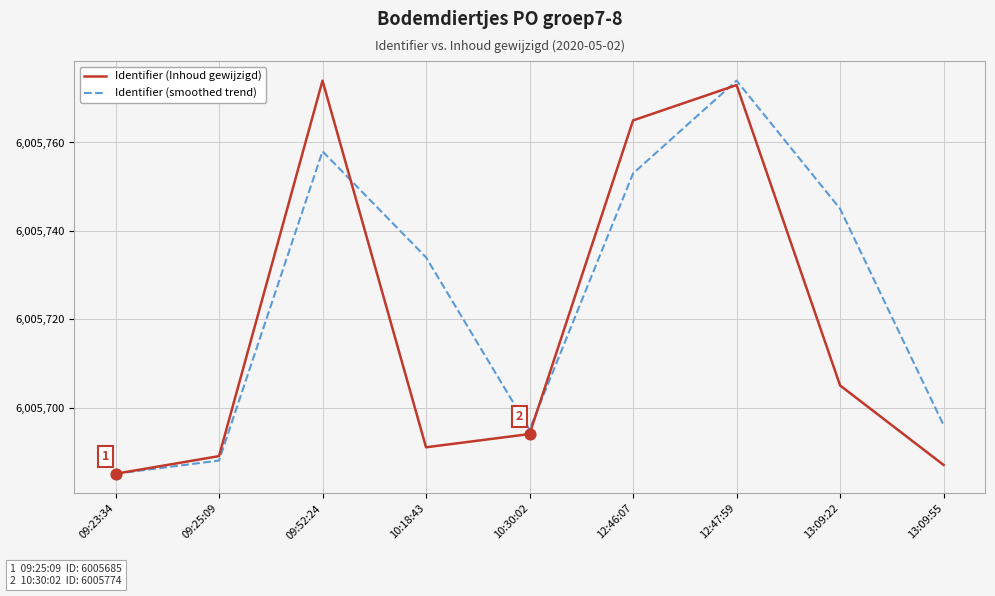

Which series has the largest total across all categories?

Identifier (smoothed trend)